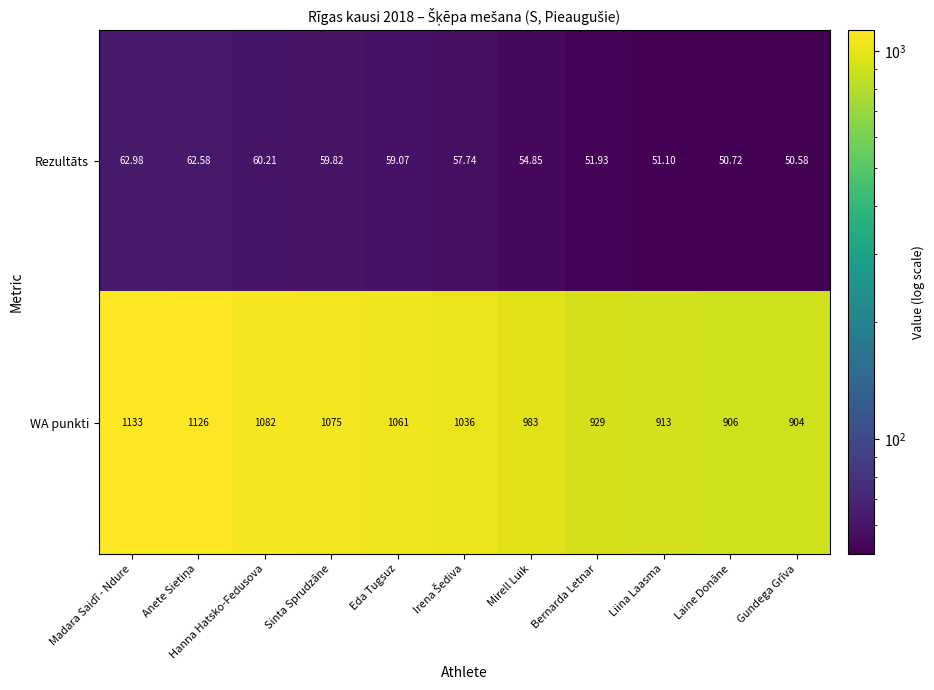

List the series in order of their peak value, highest first.

WA punkti, Rezultāts